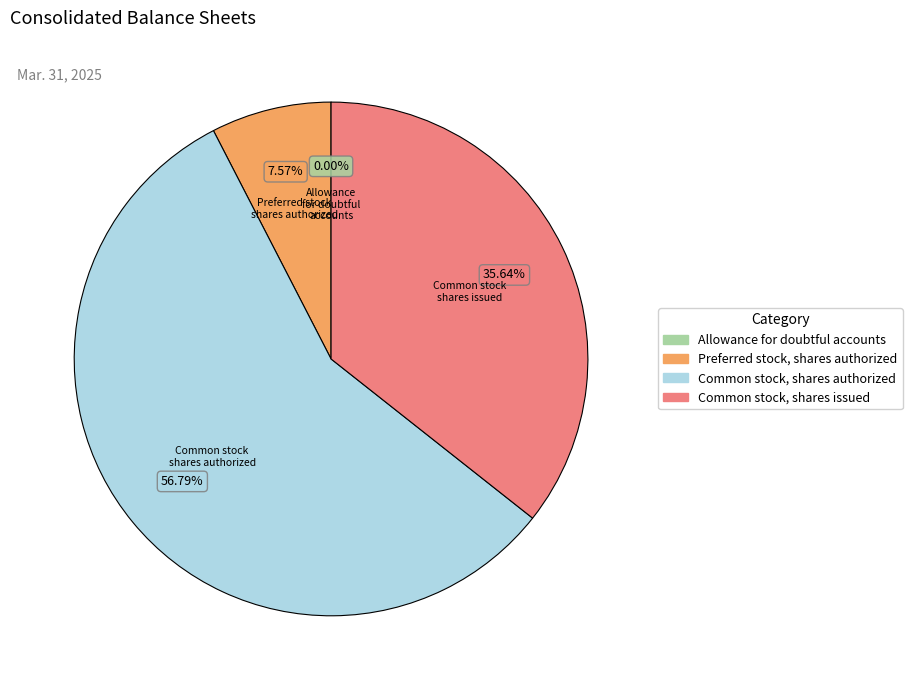

Which has a higher value, Common stock, shares issued or Preferred stock, shares authorized?

Common stock, shares issued